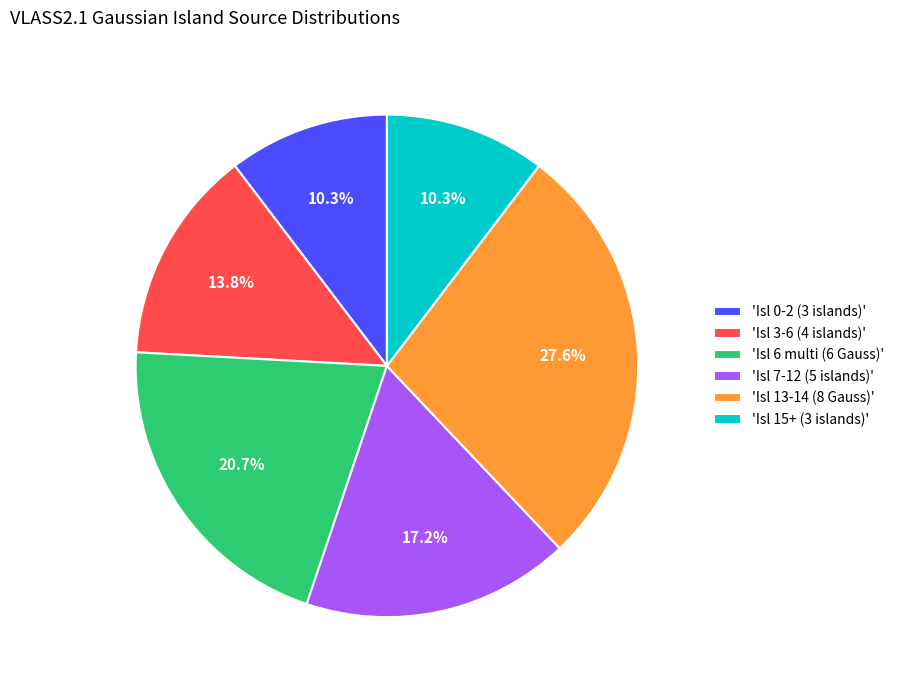

Which category has the biggest portion of the pie?

'Isl 13-14 (8 Gauss)'